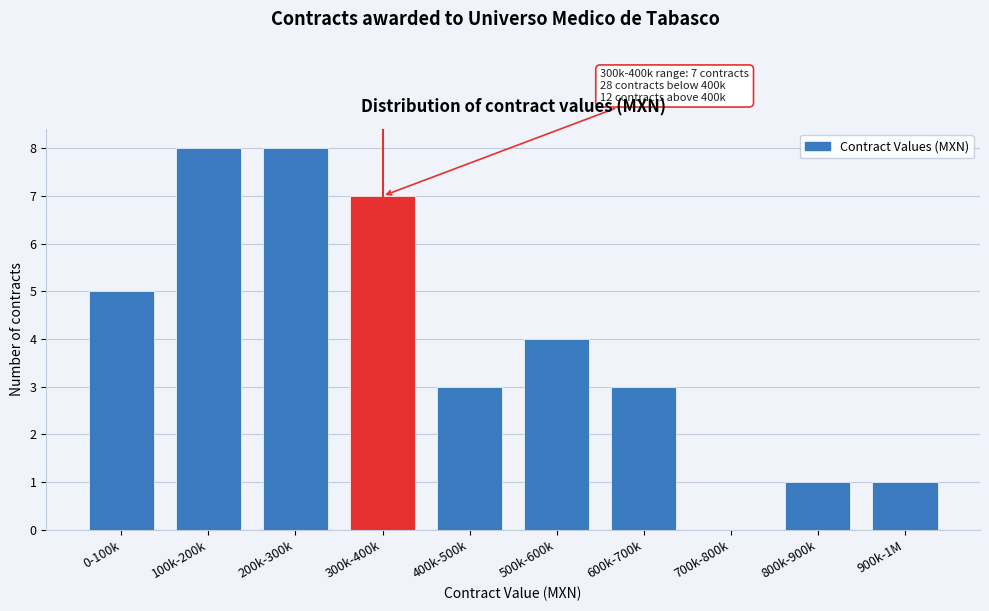

Reading right to left, transcribe all the data shown in this chart.

900k-1M=1	800k-900k=1	700k-800k=0	600k-700k=3	500k-600k=4	400k-500k=3	300k-400k=7	200k-300k=8	100k-200k=8	0-100k=5